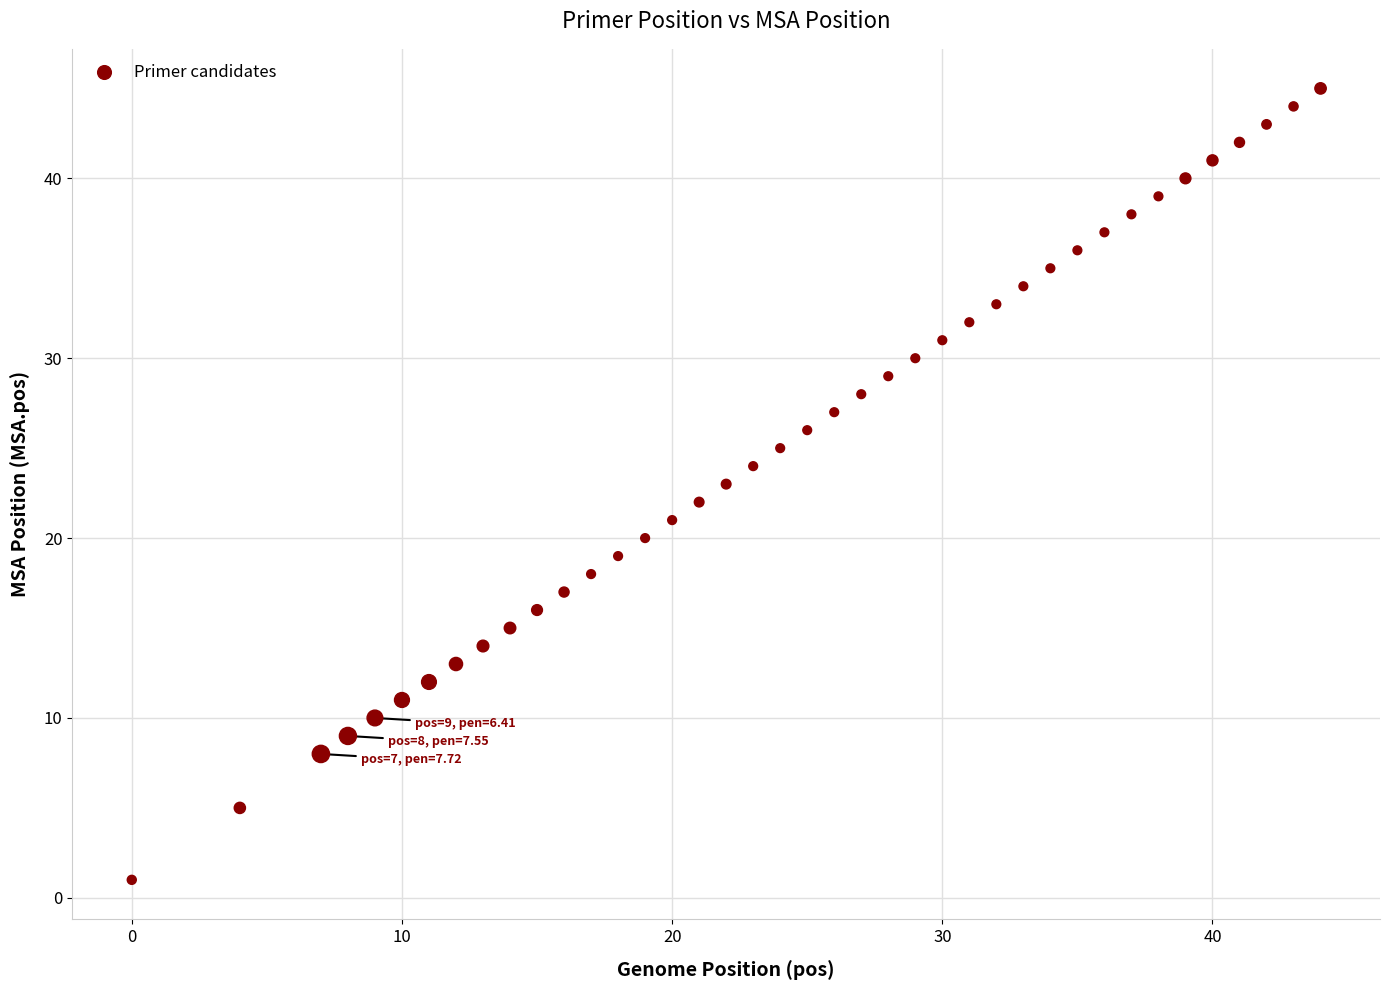

What is the range of X values (max minus min)?

44